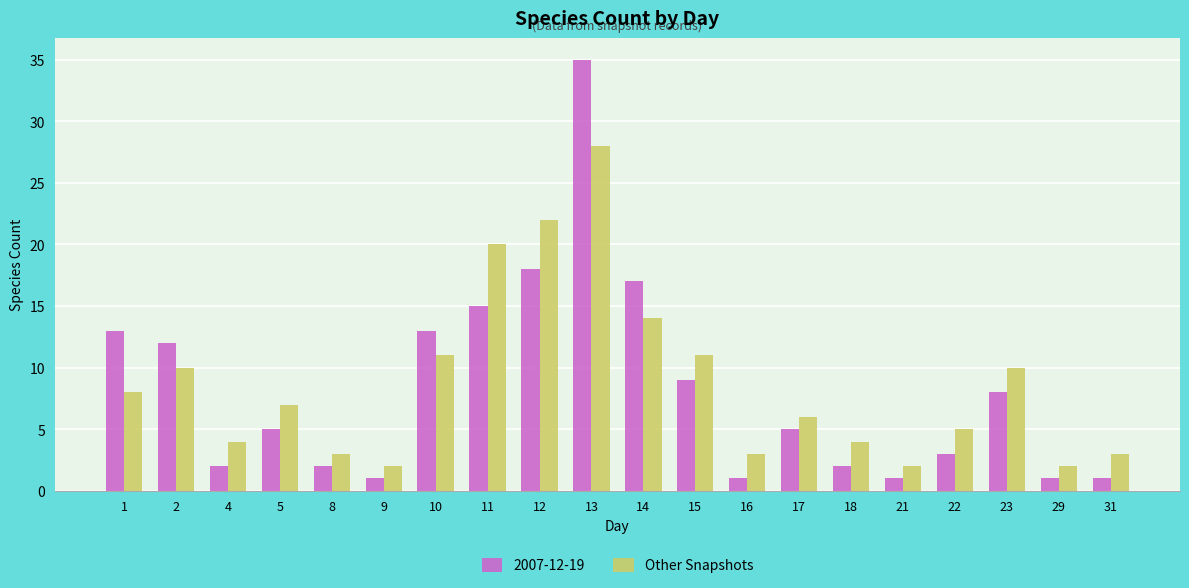

Rank the series at 13 from highest to lowest value.

2007-12-19, Other Snapshots